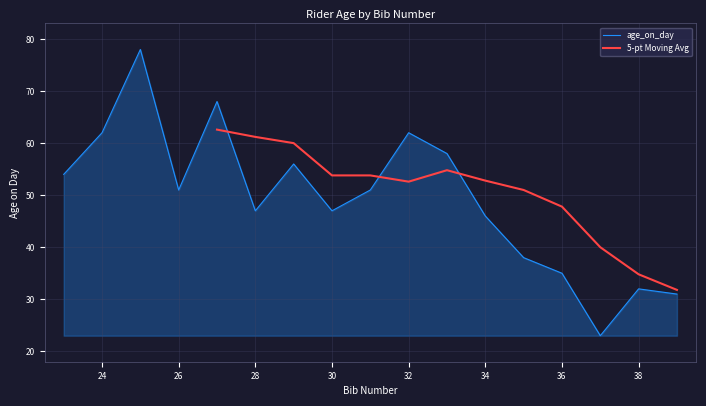

Rank the categories by value from lowest to highest.

37, 39, 38, 36, 35, 34, 28, 30, 26, 31, 23, 29, 33, 24, 32, 27, 25